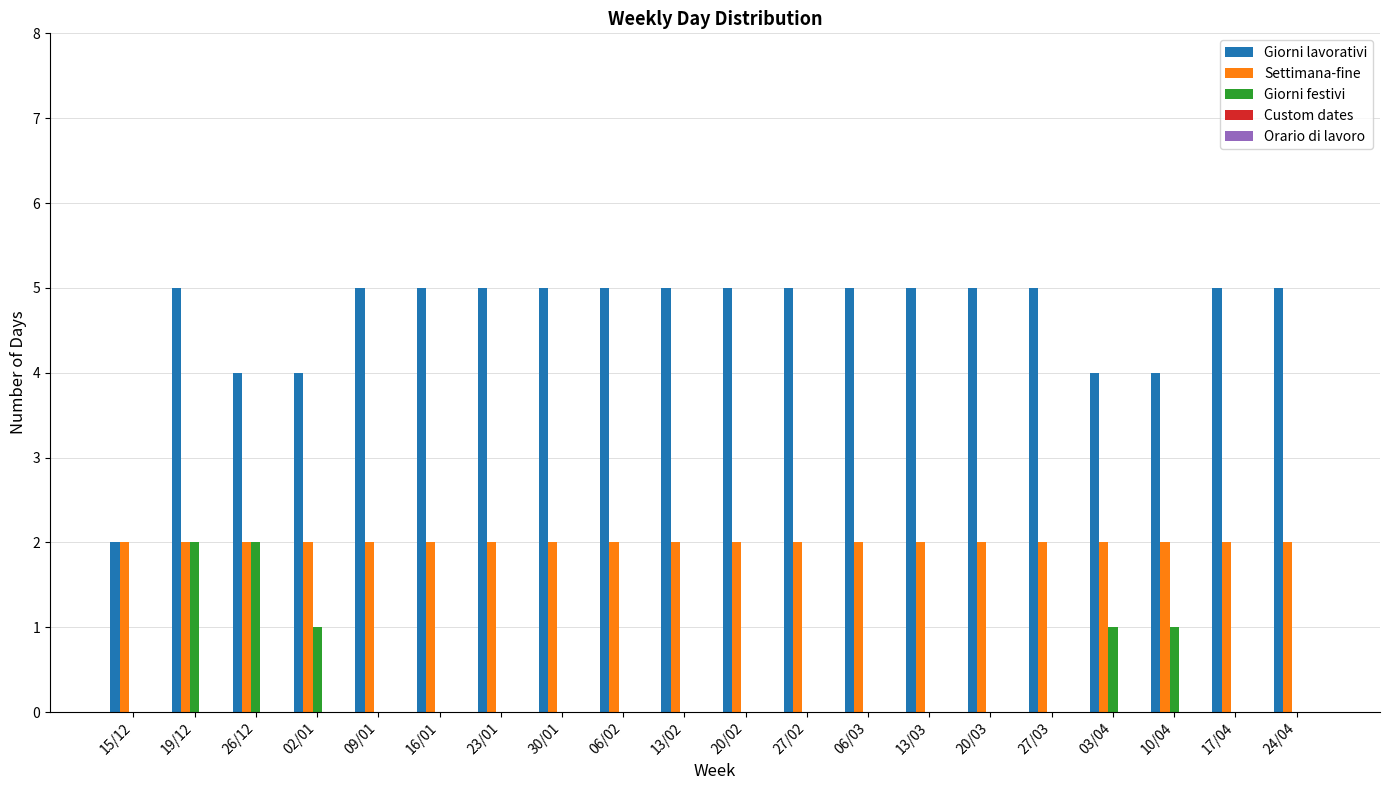

The Settimana-fine series shows 1 at 15/12. True or false?

False